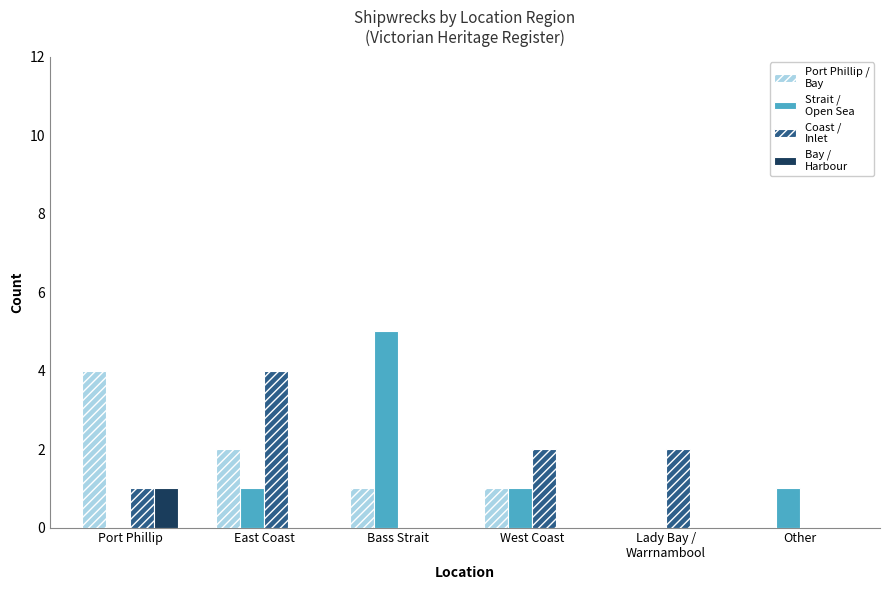

What is the spread (max minus min) of values at Other?

1